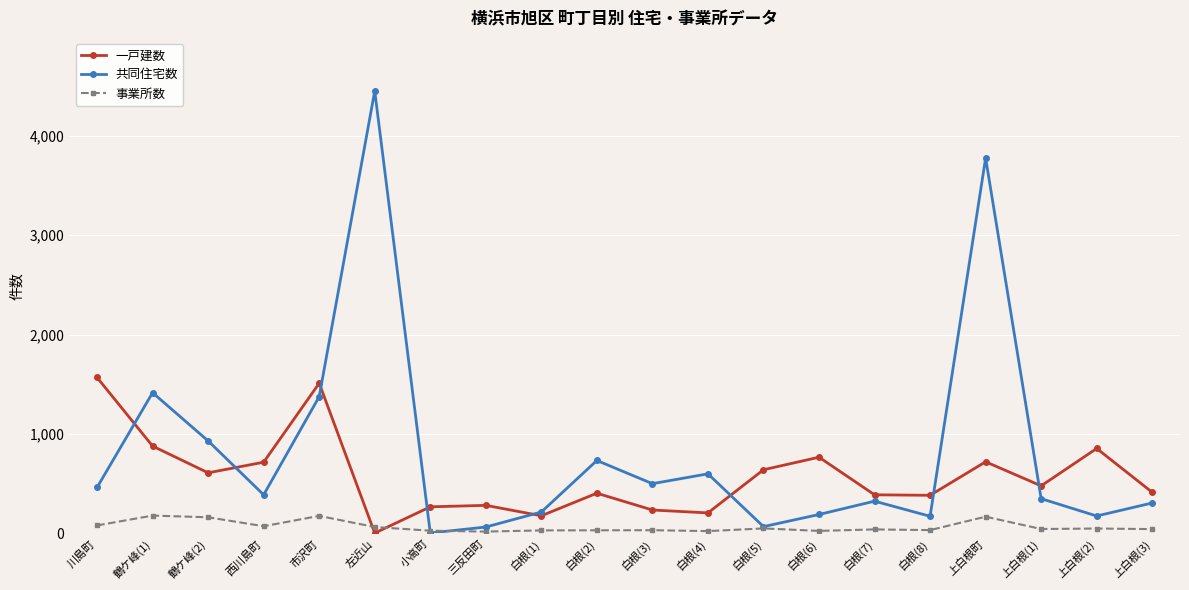

What is the difference between the highest and lowest values at 白根(5)?

590